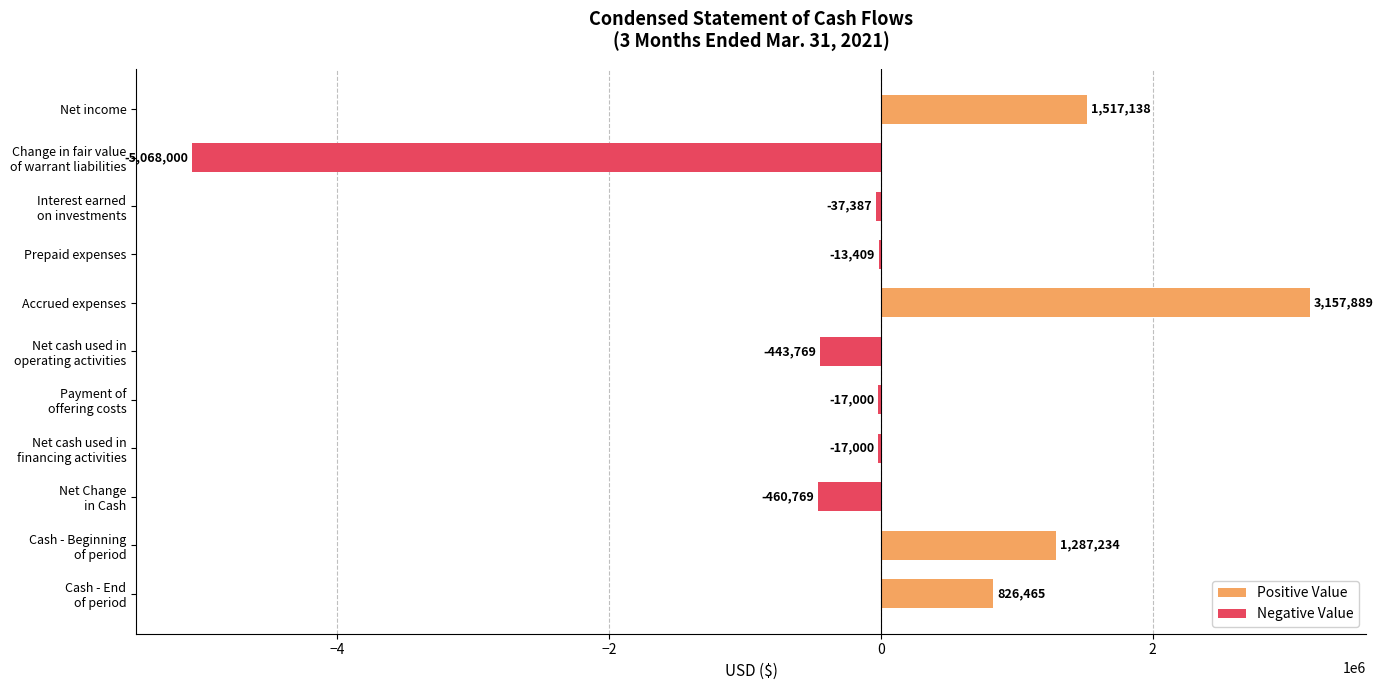

What is the spread (max minus min) of values at Change in fair value of warrant liabilities?

5068000